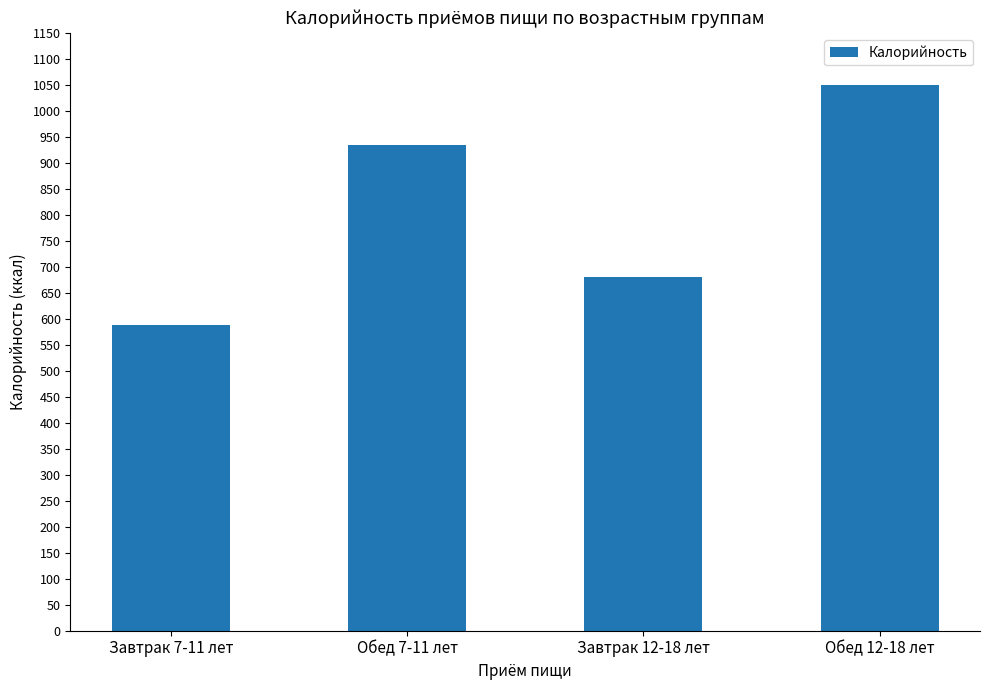

Which label corresponds to the largest value in the chart?

Обед 12-18 лет